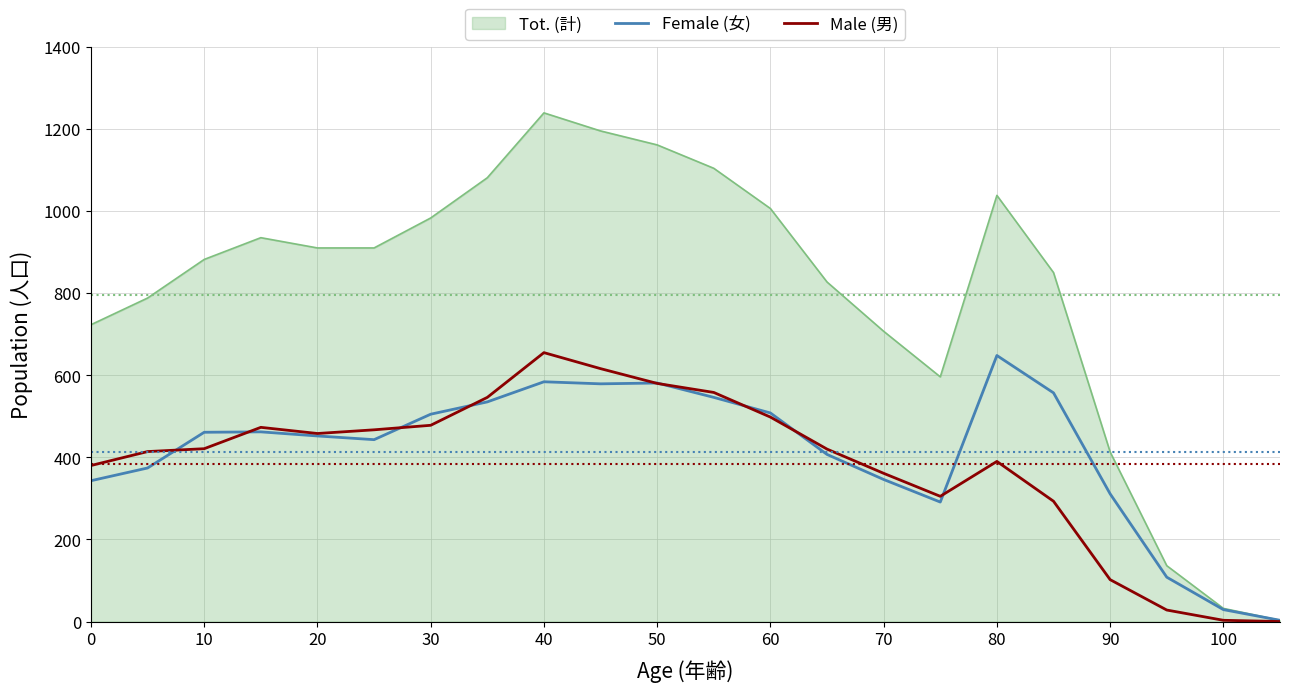

Which series has the largest total across all categories?

Tot. (計)